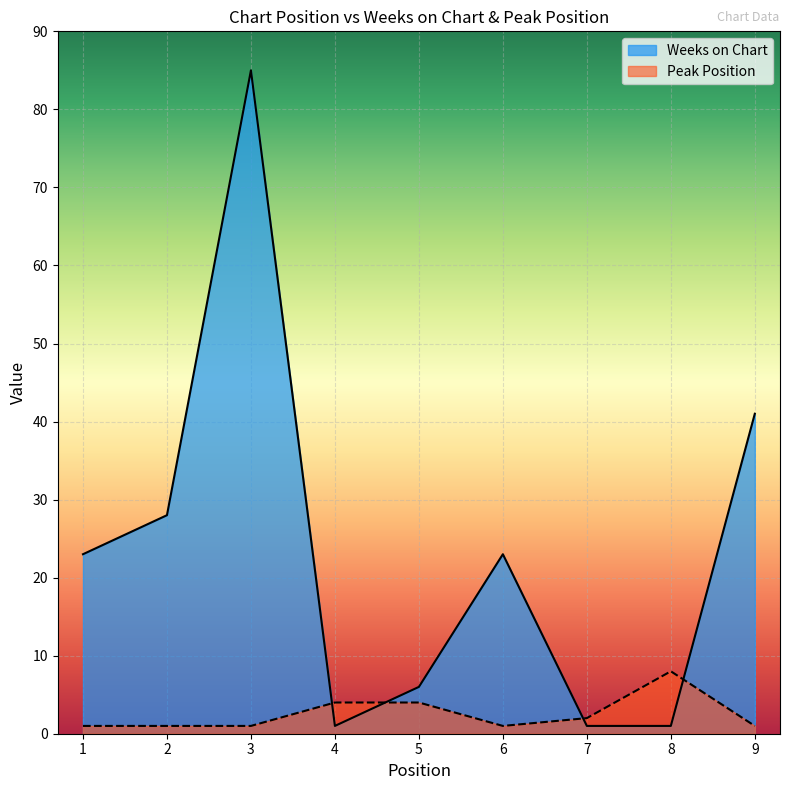

Which series ends up on top after the final intersection of Peak Position and Weeks on Chart?

Weeks on Chart